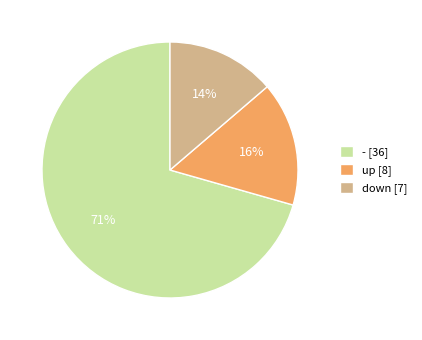

To the nearest percent, what portion does up [8] represent?

16%